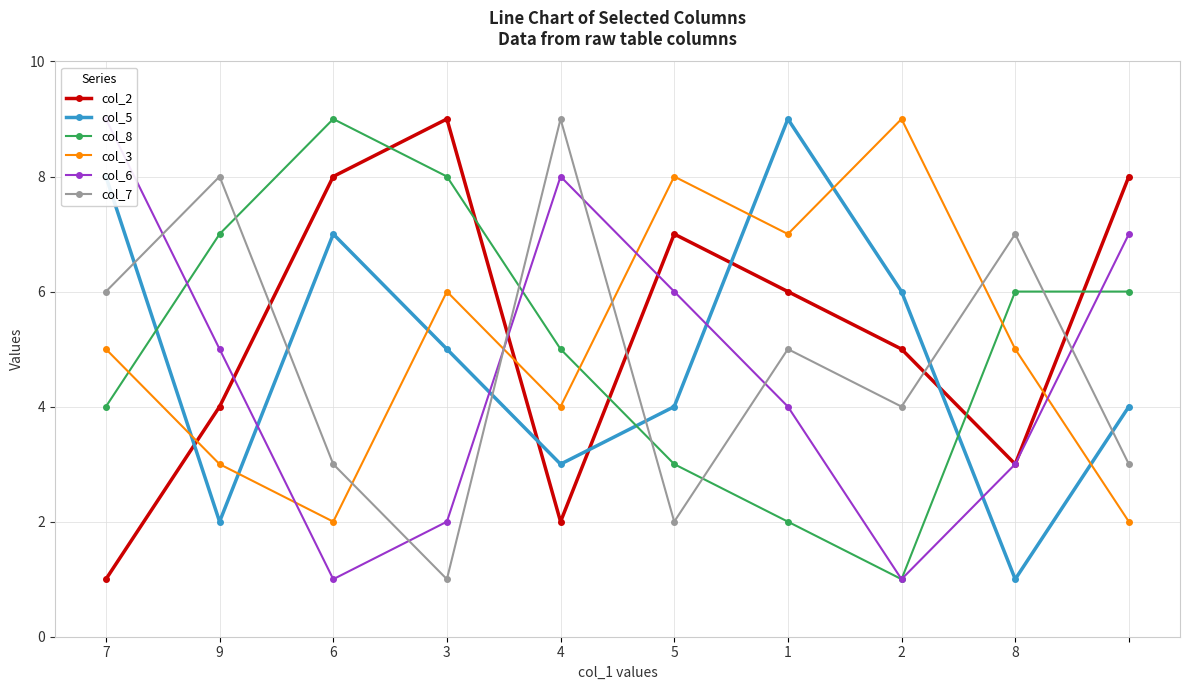

The value of col_7 at 3 is 1. True or false?

True